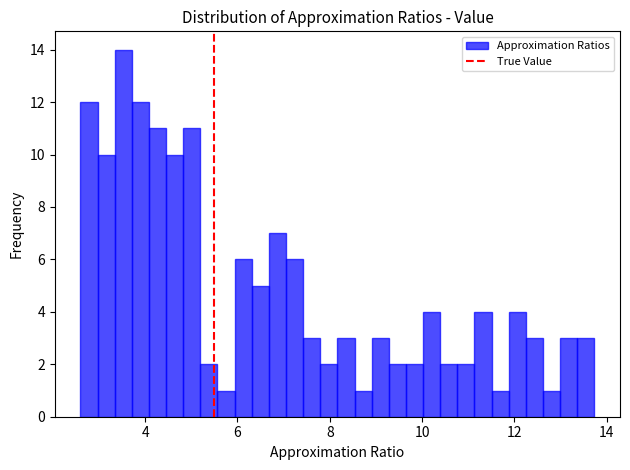

Read against the x-axis, roughly where is the centre of the tallest bar?

3.6